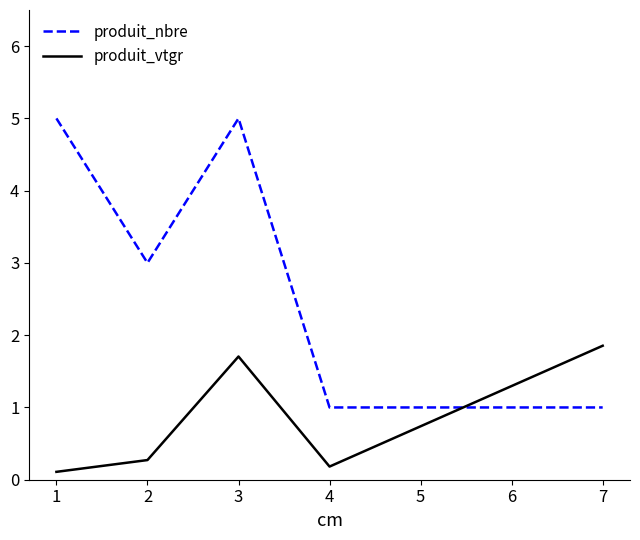

What is the average value of the produit_vtgr series?

0.8